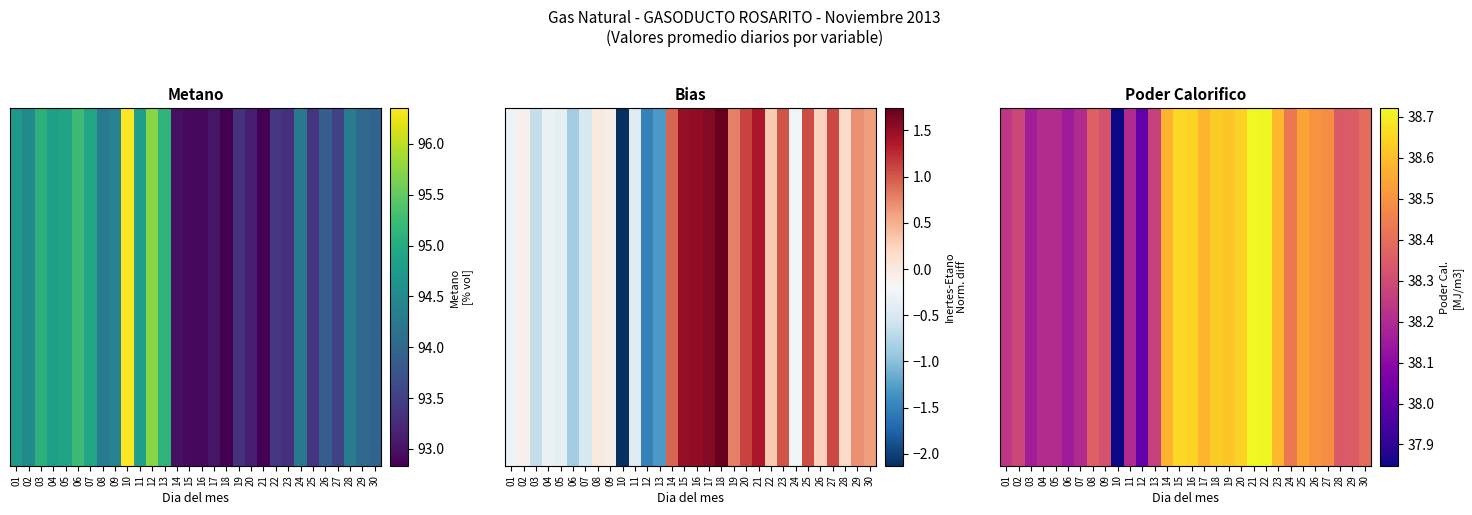

What is the difference between the second highest and second lowest values?

0.7